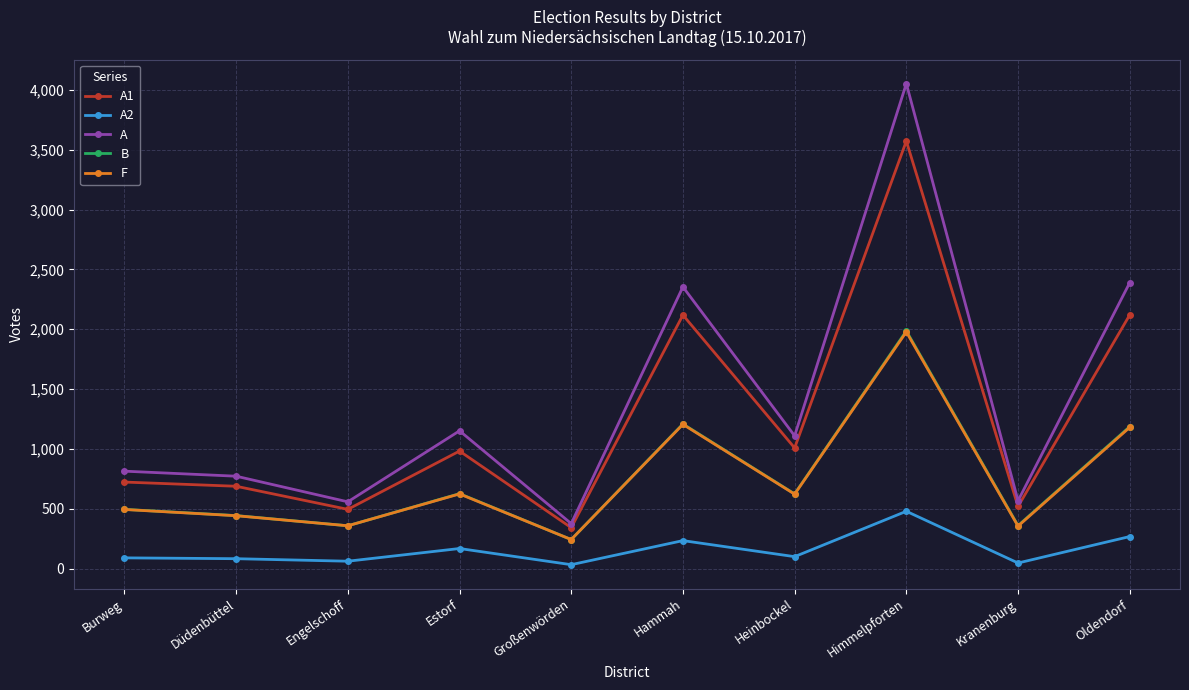

What is the maximum value for A?

4052